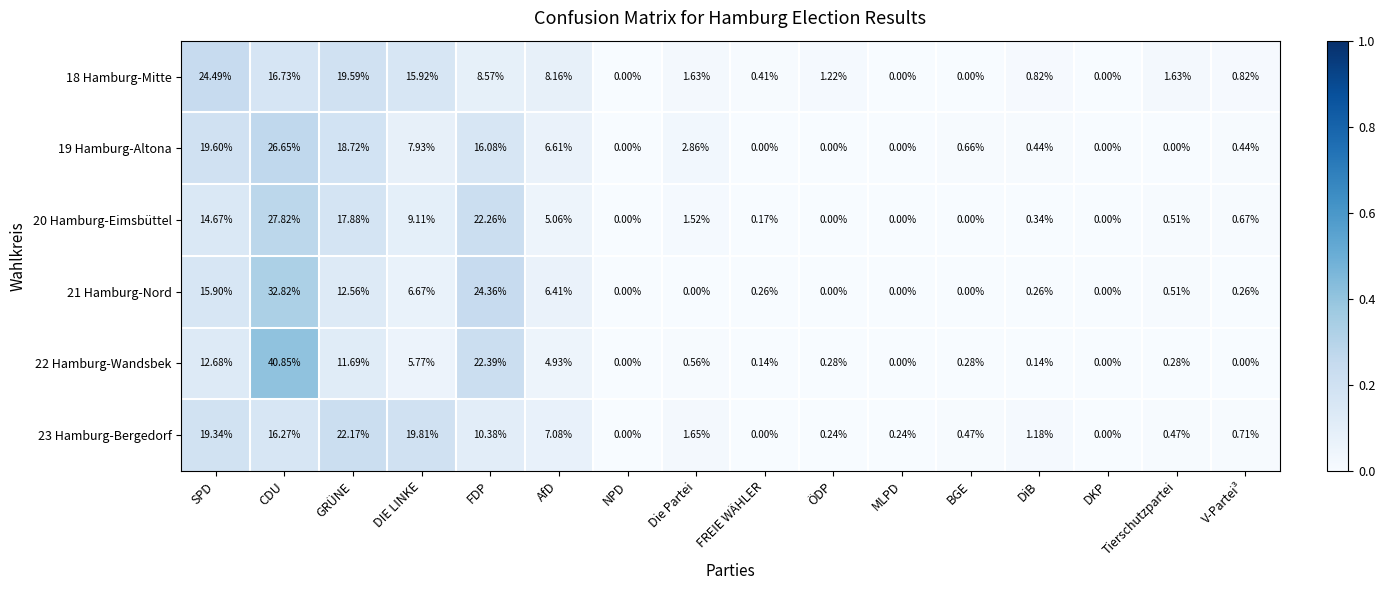

Which label corresponds to the largest value in the chart?

CDU